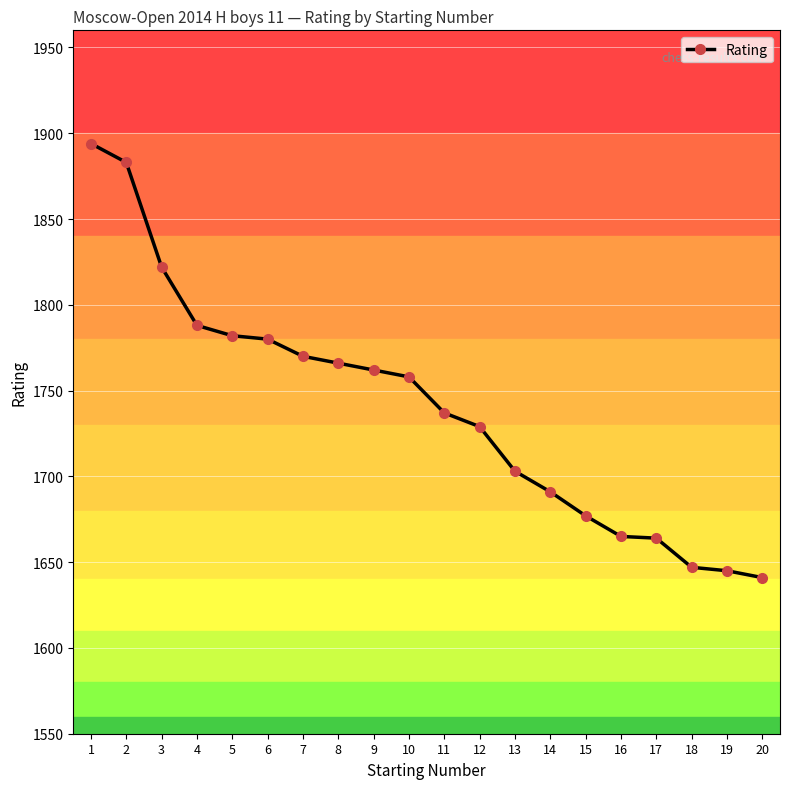

What is the change in value from 1 to 12?

-165